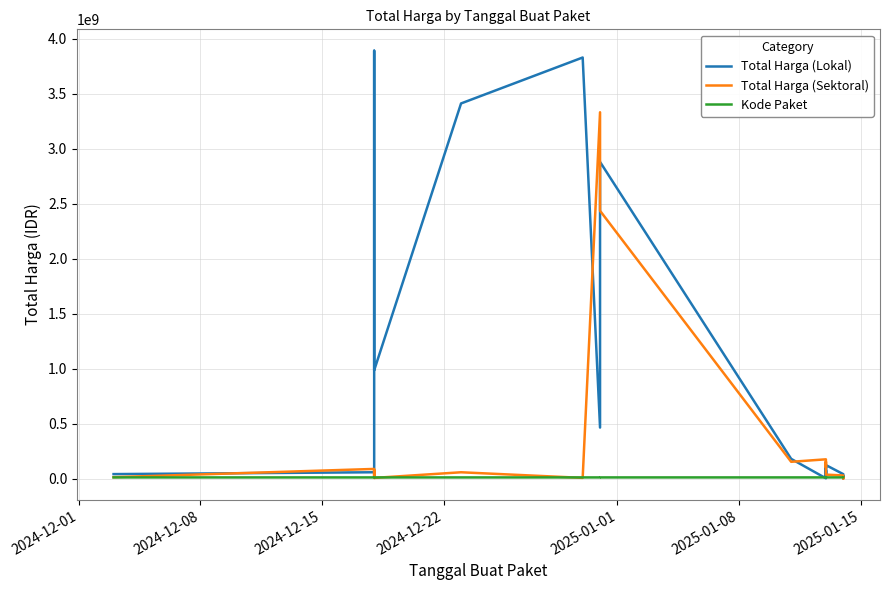

How many lines are shown in the chart?

3